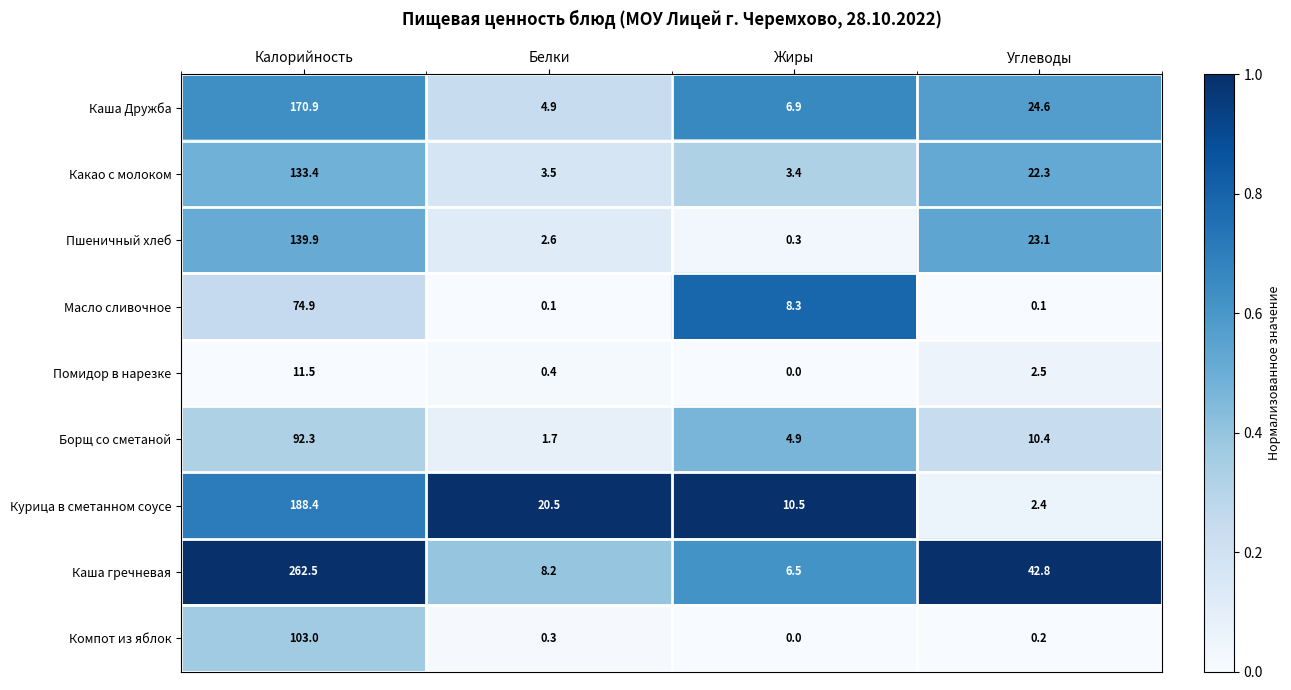

Is it true that Помидор в нарезке equals 0.0 at Жиры?

True